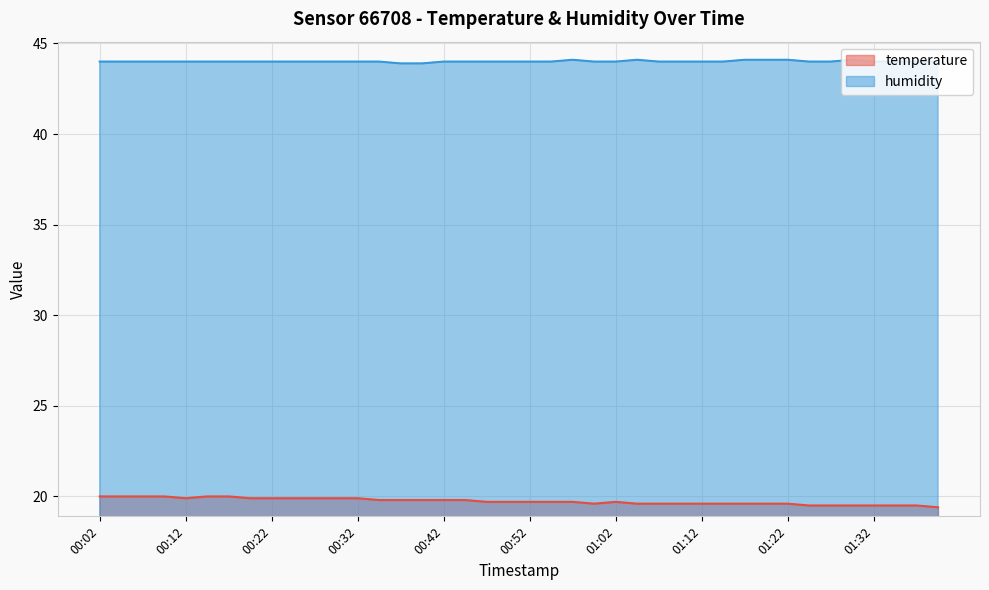

Which category has the highest value in the temperature series?

00:02